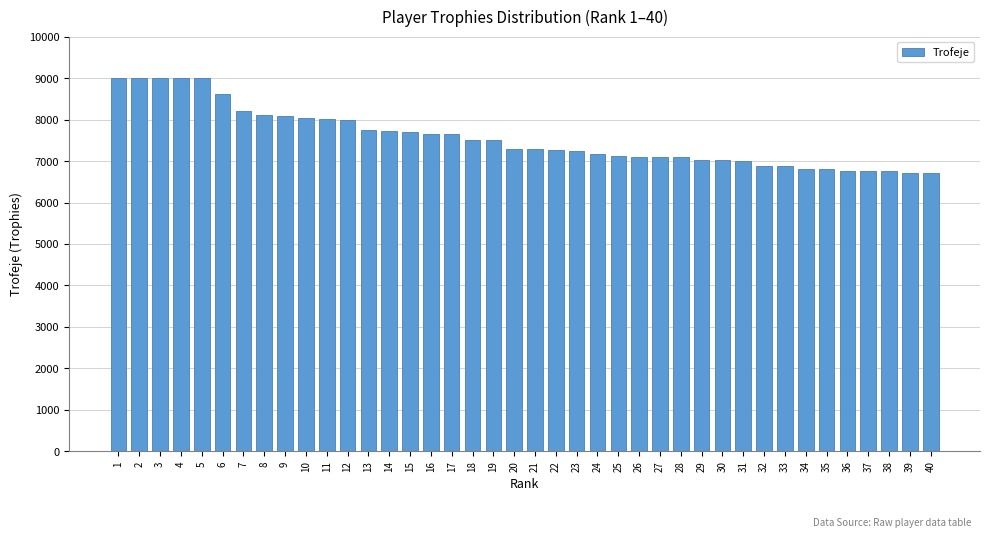

What is the change in value from 8 to 40?

-1396